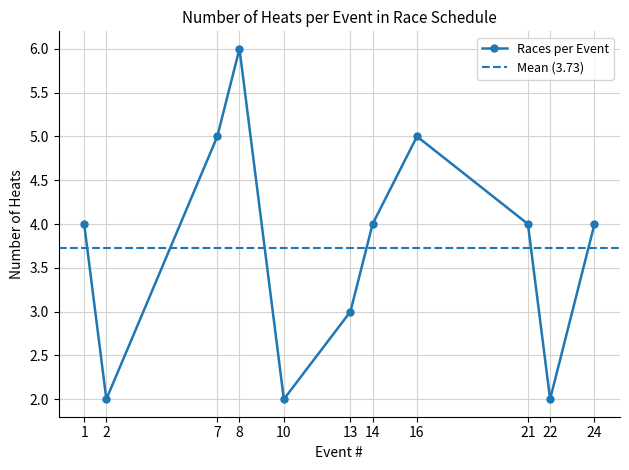

Rank the categories by value from lowest to highest.

2, 10, 22, 13, 1, 14, 21, 24, 7, 16, 8